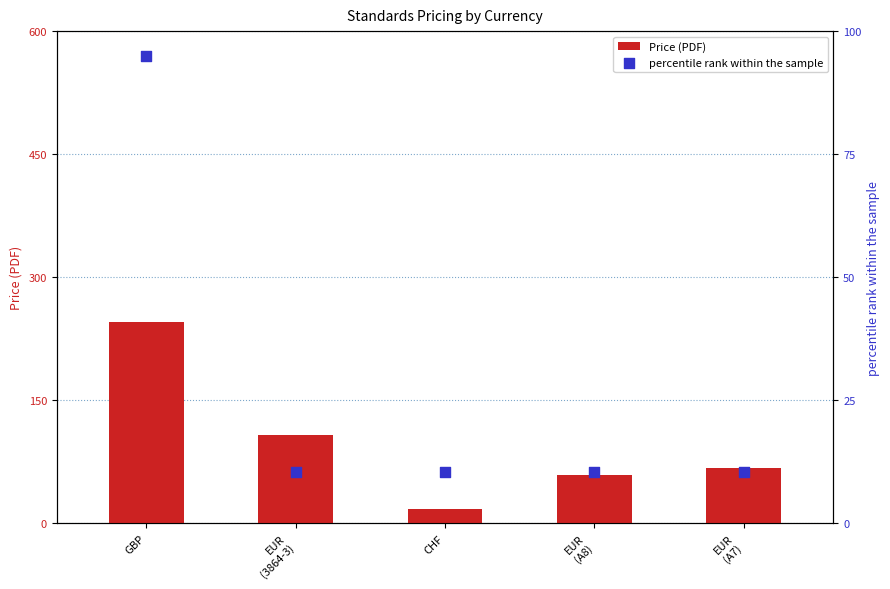

At which category is the sum across all series the highest?

GBP